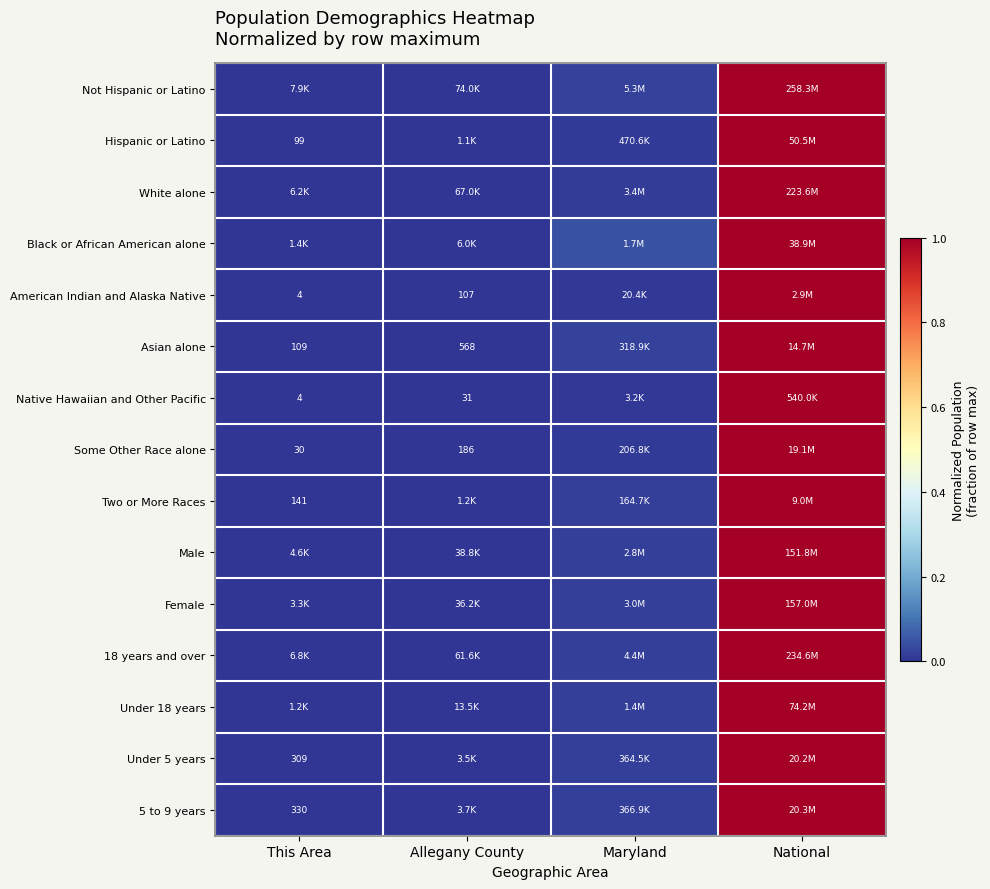

True or false: 18 years and over has a value of 0.0 at Allegany County.

False